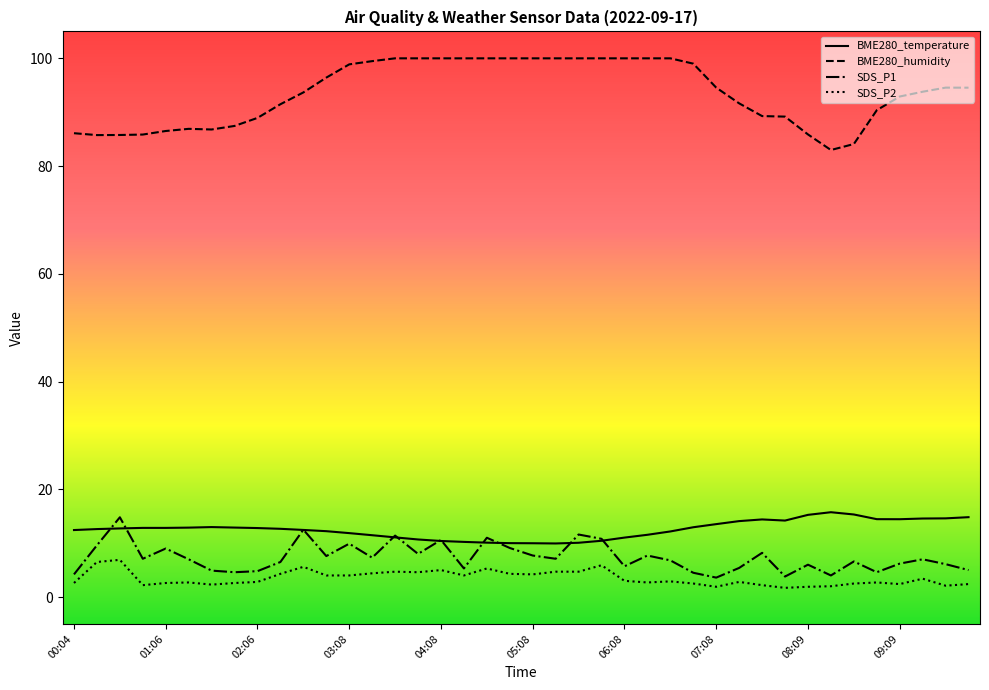

Which series has the widest spread of values?

BME280_humidity